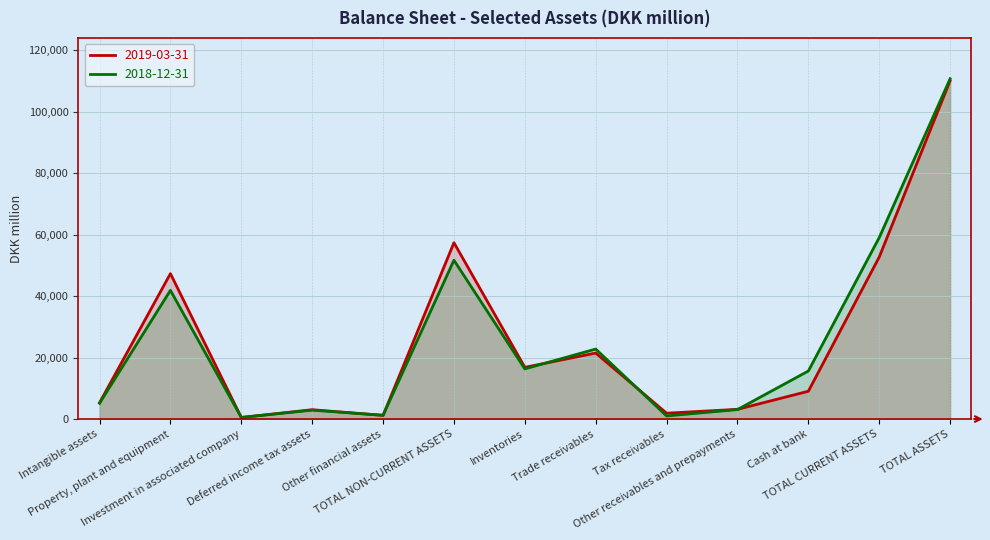

What is the difference between the maximum and minimum values in the 2018-12-31 series?

110238